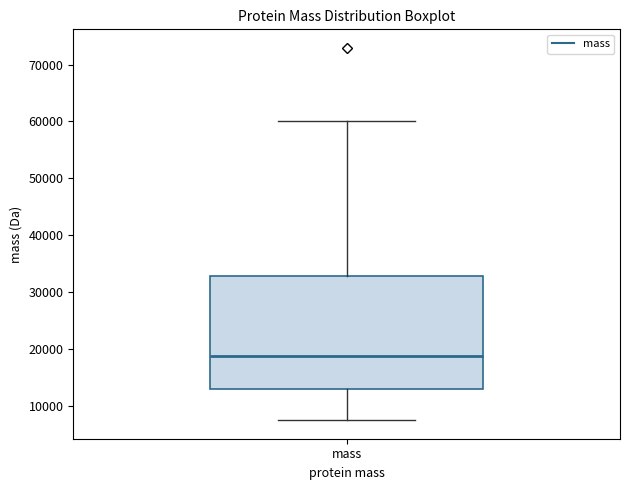

Where is the lower edge of the box for mass on the y-axis? The values are not printed on the chart, so give them approximately, as read against the axis.

13000